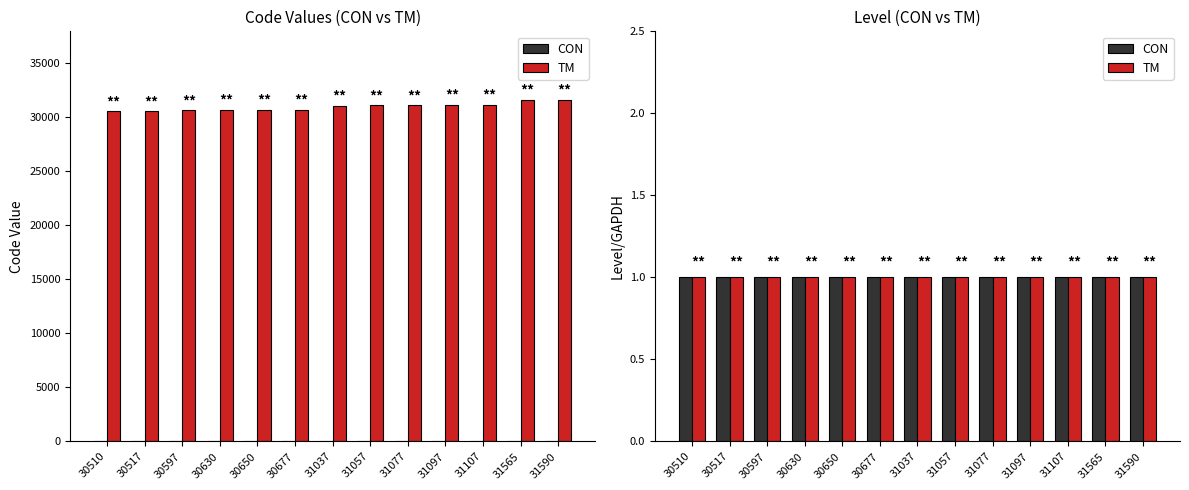

Read the value at 30510, to the nearest 100.

30500